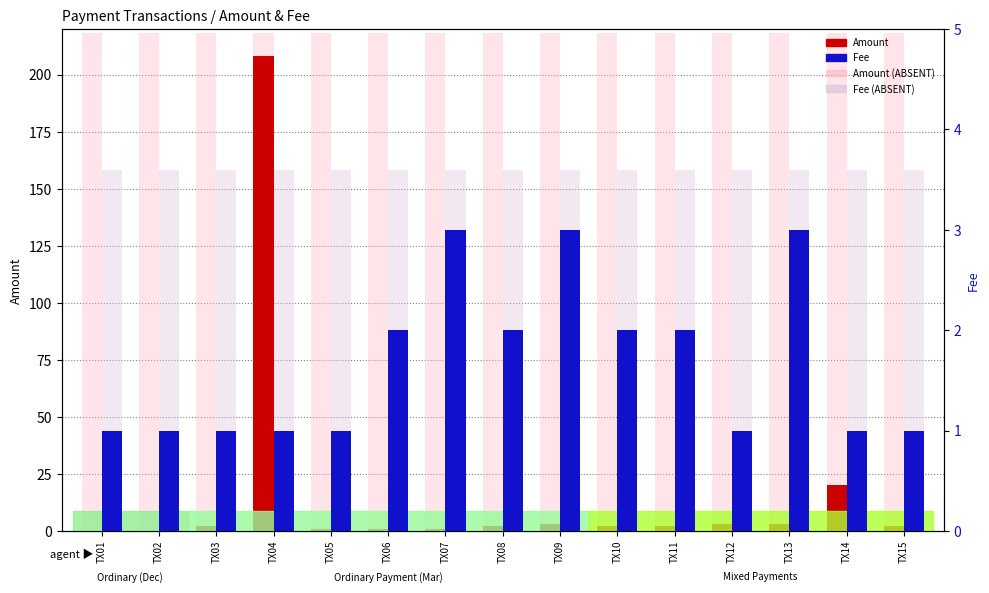

What is the average value of the Fee (bg) series?

3.6